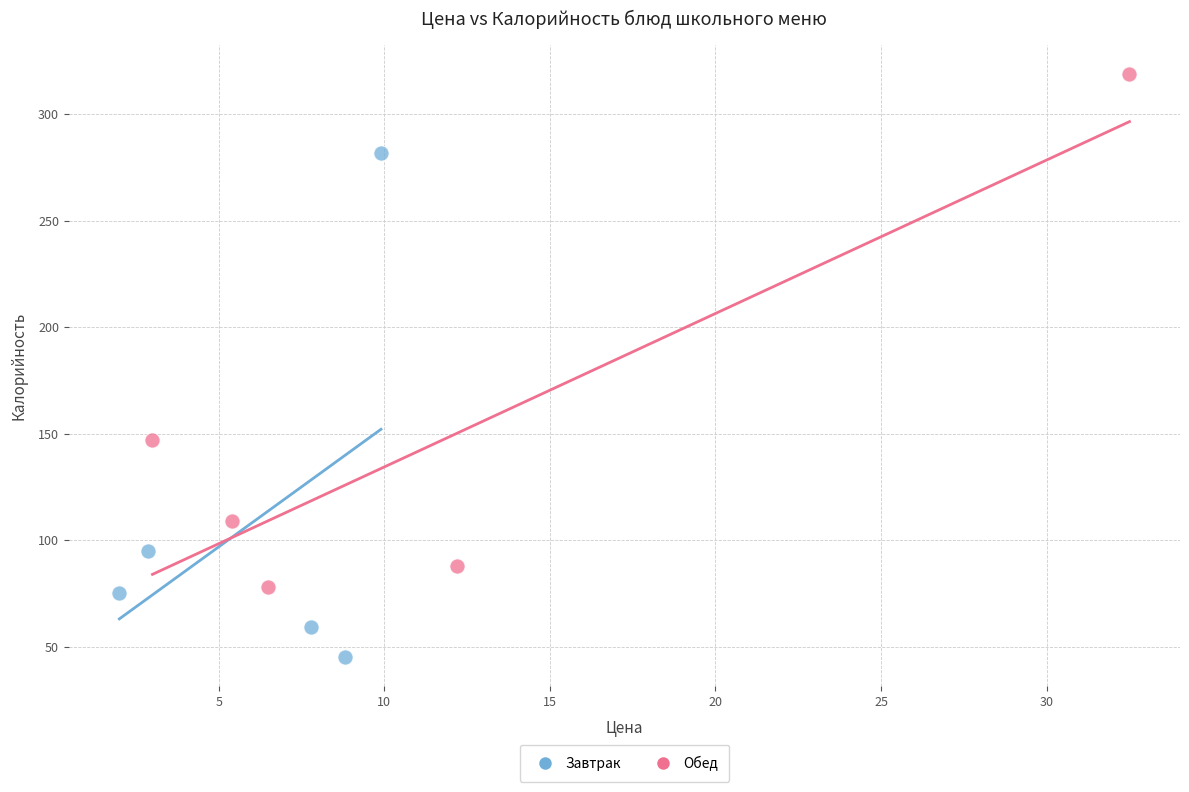

Which series contains the highest Y value?

Обед